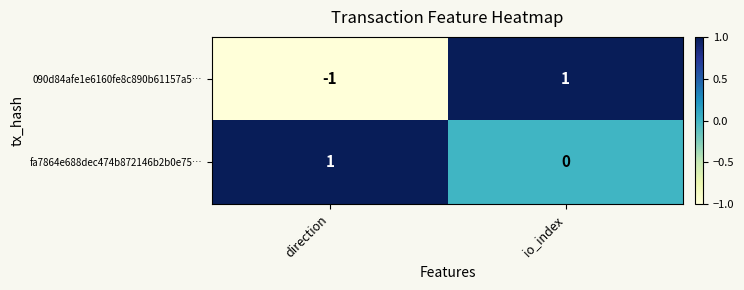

Where is 090d84afe1e6160fe8c890b61157a5… nearest to the value 0?

direction